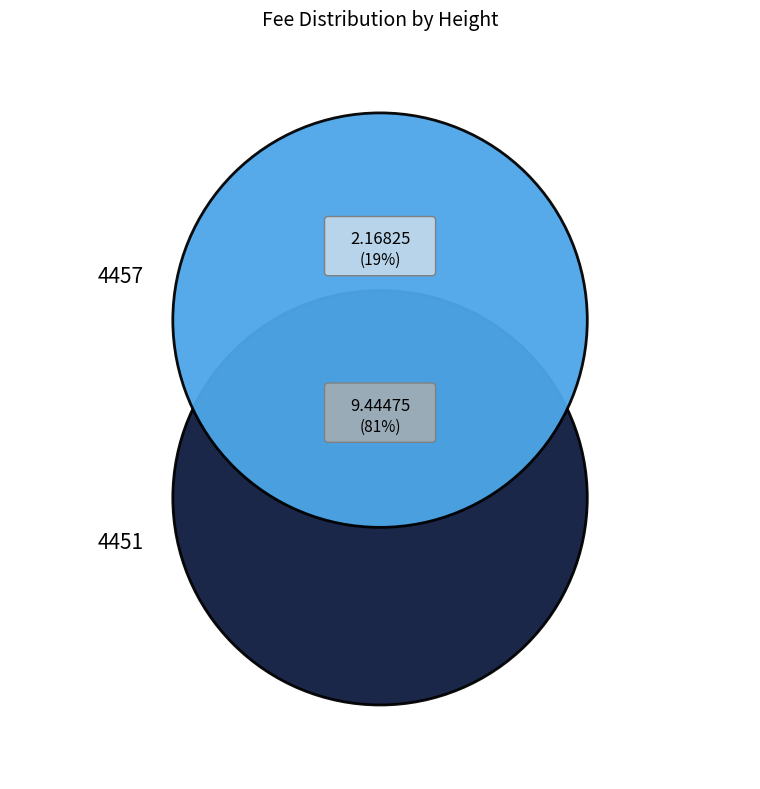

Which category accounts for the majority?

4451